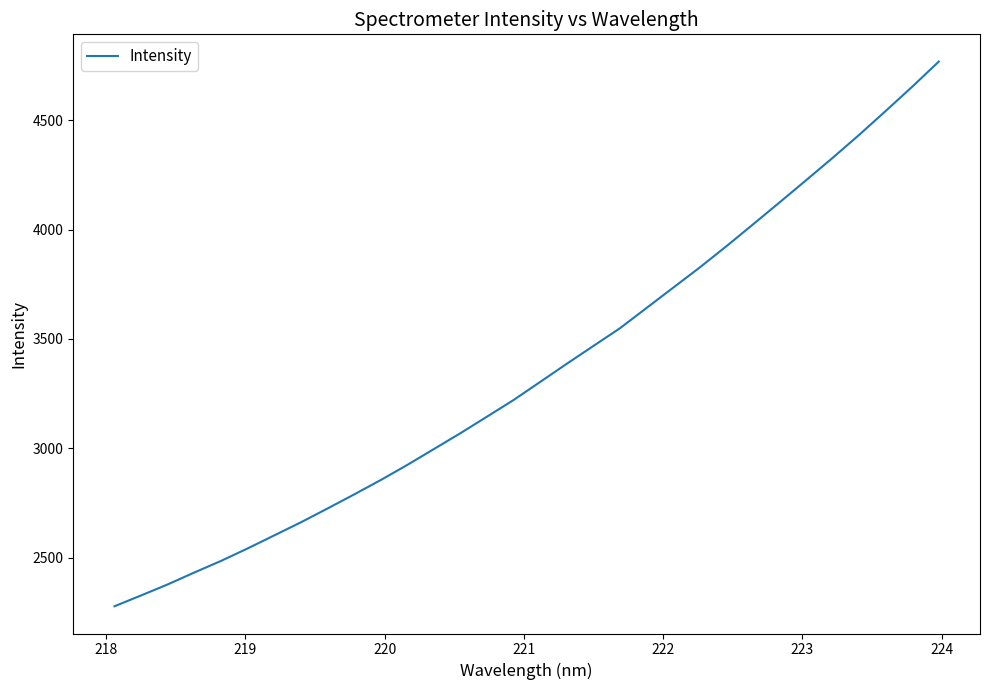

What is the greatest value displayed?

4767.6